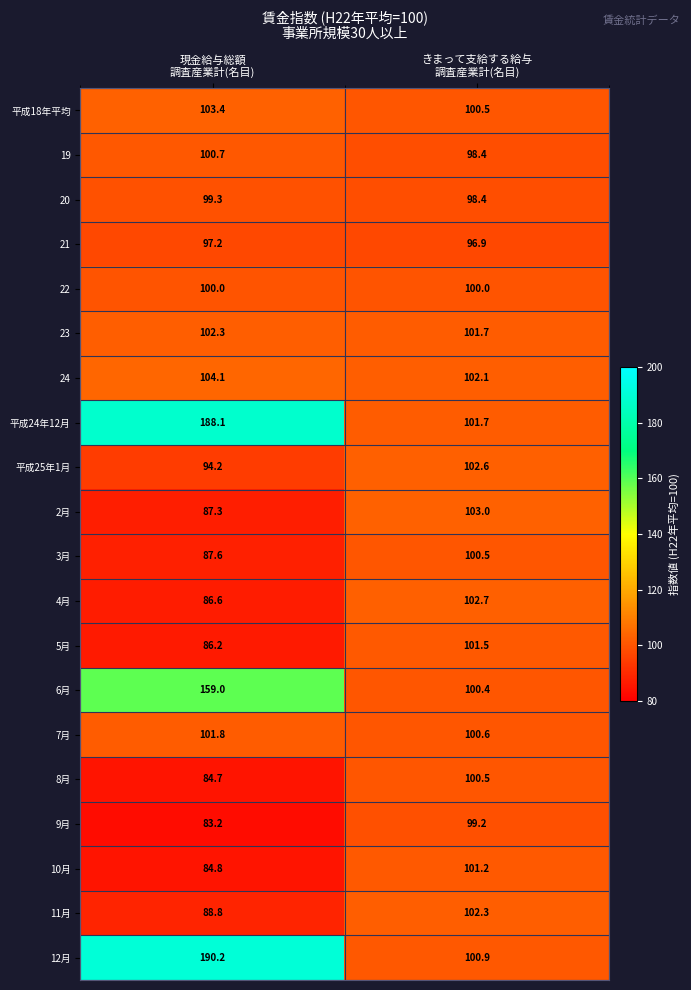

Which series changed the most between 現金給与総額
調査産業計(名目) and きまって支給する給与
調査産業計(名目)?

12月